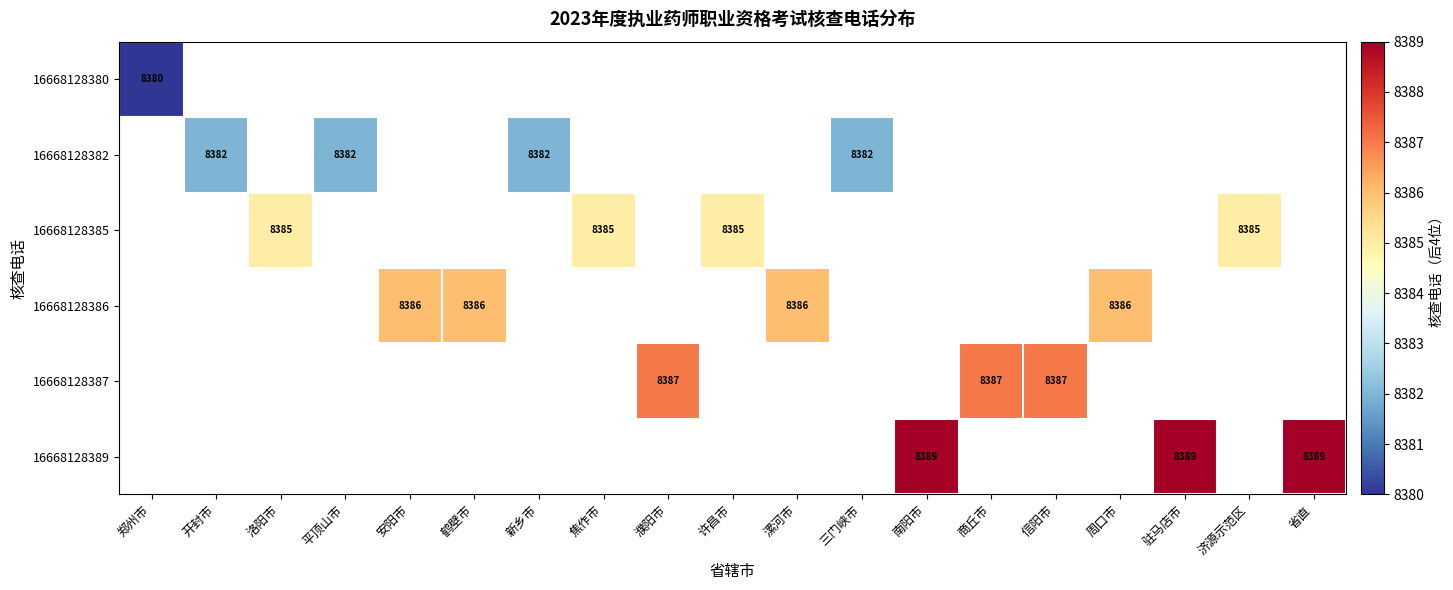

Which series has the largest total across all categories?

16668128386